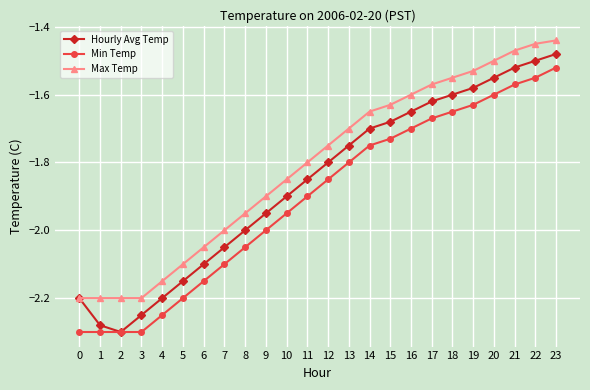

List the series in order of their peak value, lowest first.

Min Temp, Hourly Avg Temp, Max Temp